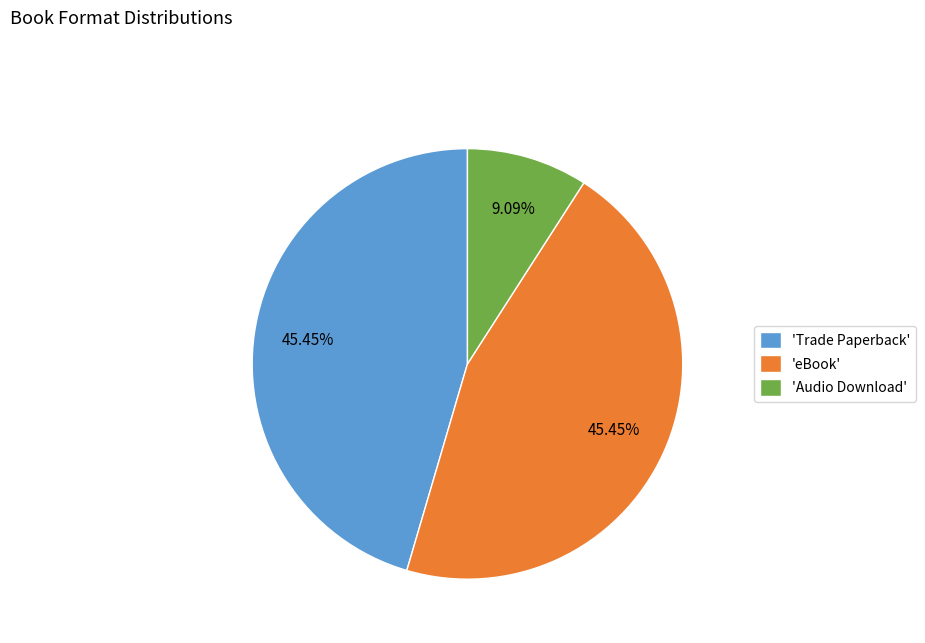

How many slices are in this pie chart?

3